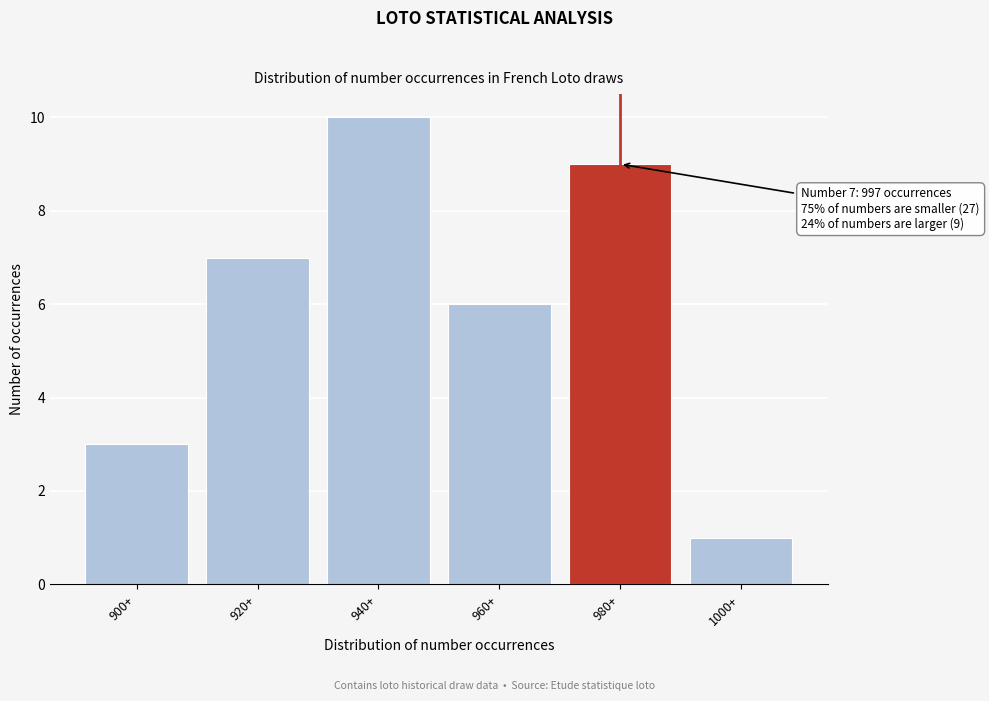

Reading right to left, transcribe all the data shown in this chart.

1	9	6	10	7	3